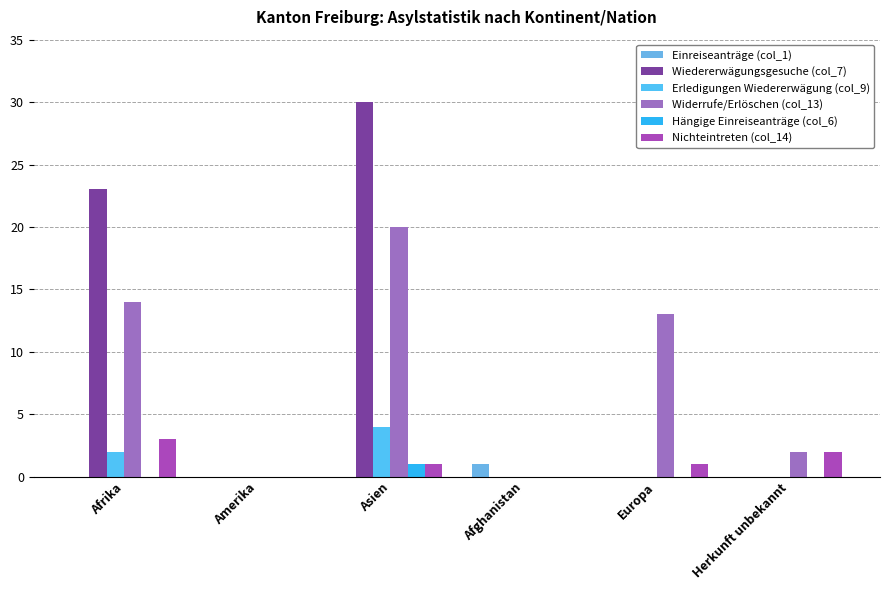

What is the maximum value for Nichteintreten (col_14)?

3